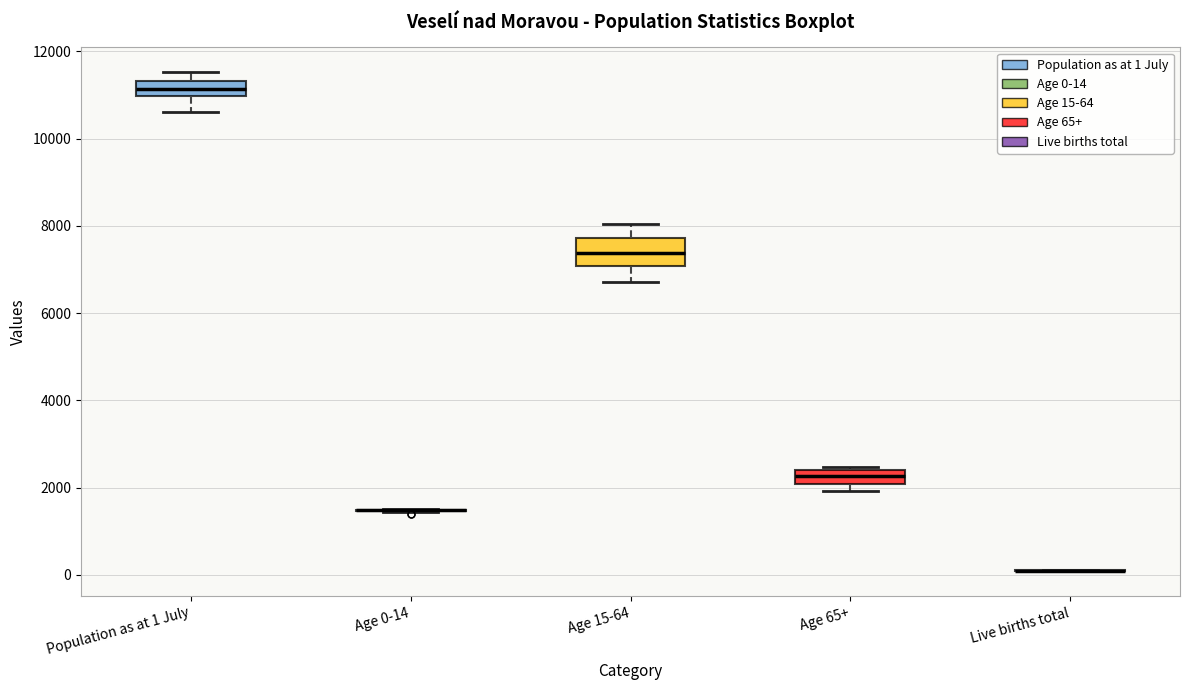

Which box is the tallest, from its lower edge to its upper edge?

Age 15-64